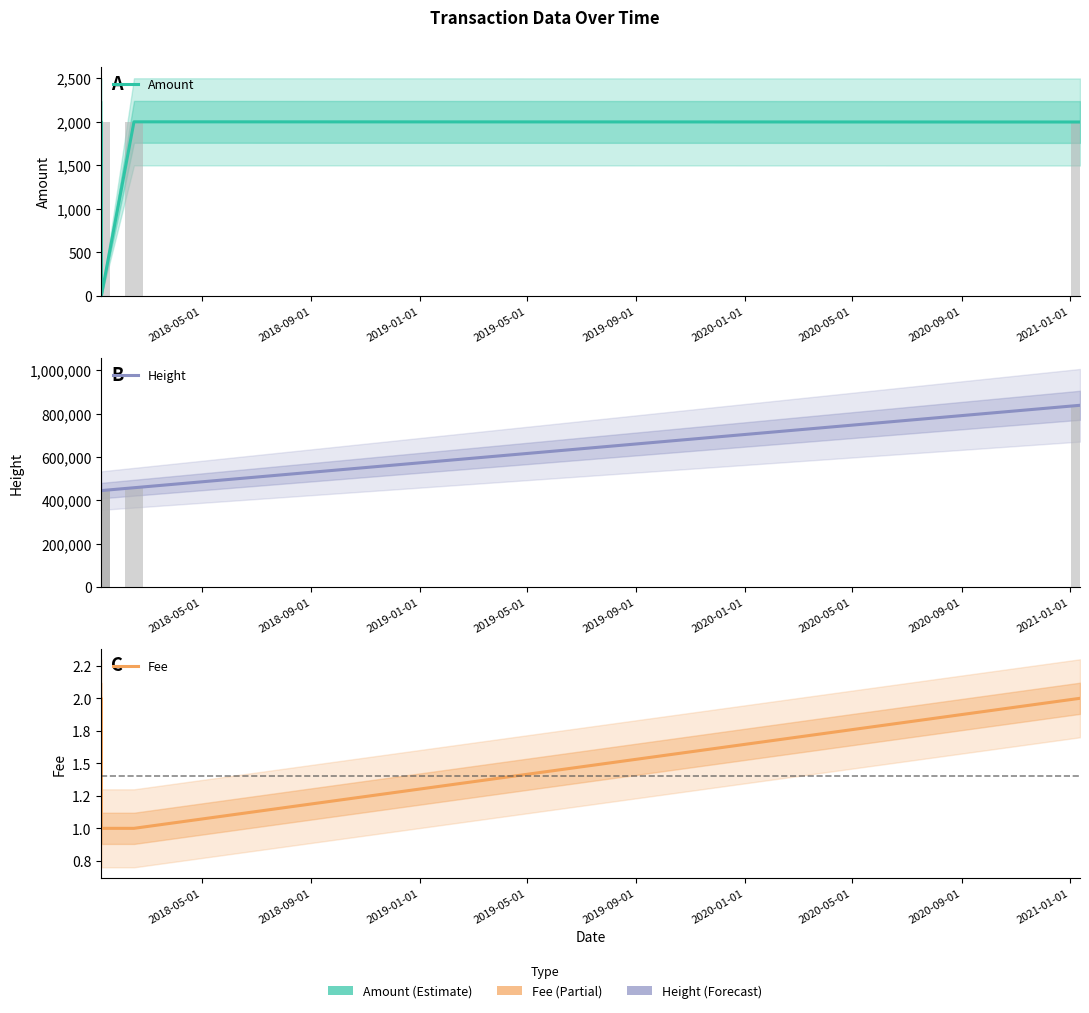

What is the sum of all Amount values?

5991